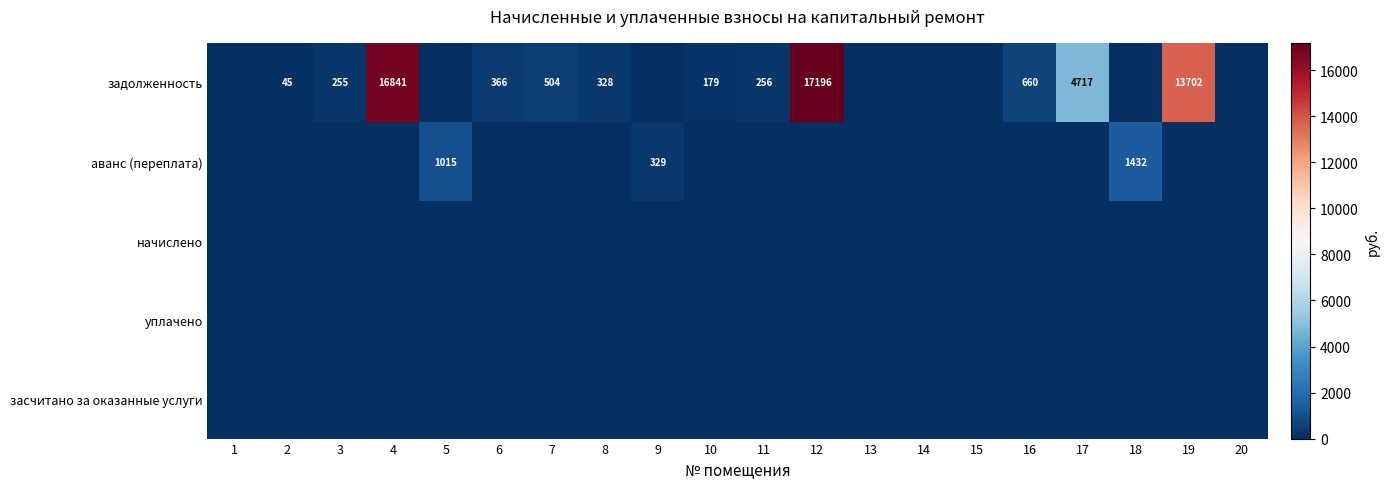

Count the number of categories in the chart.

20